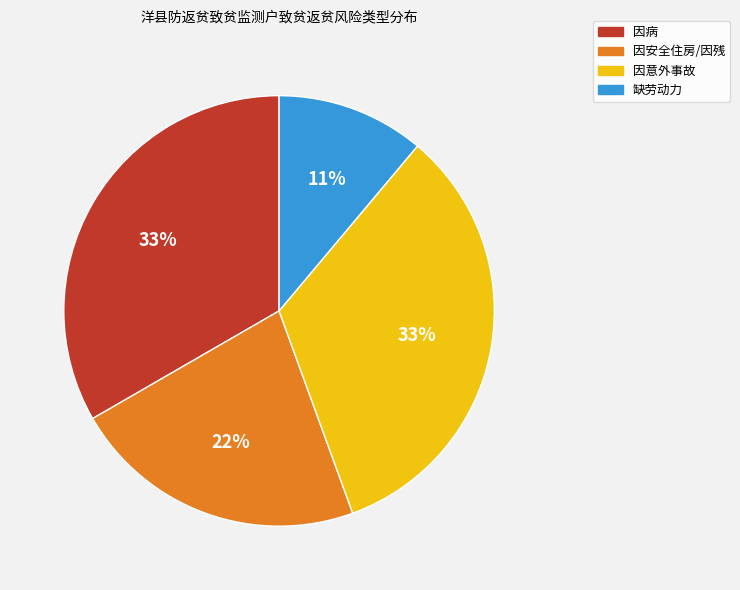

To the nearest percent, what is the combined percentage of 因意外事故 and 缺劳动力?

44%